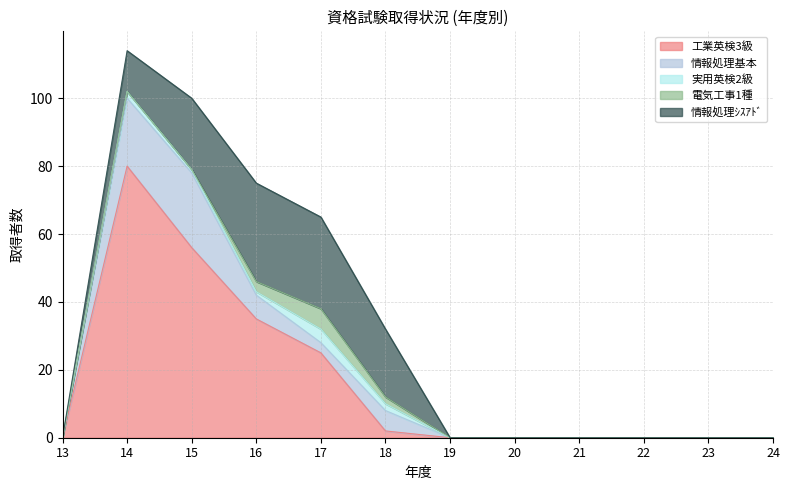

The value of 情報処理基本 at 18 is 6. True or false?

True